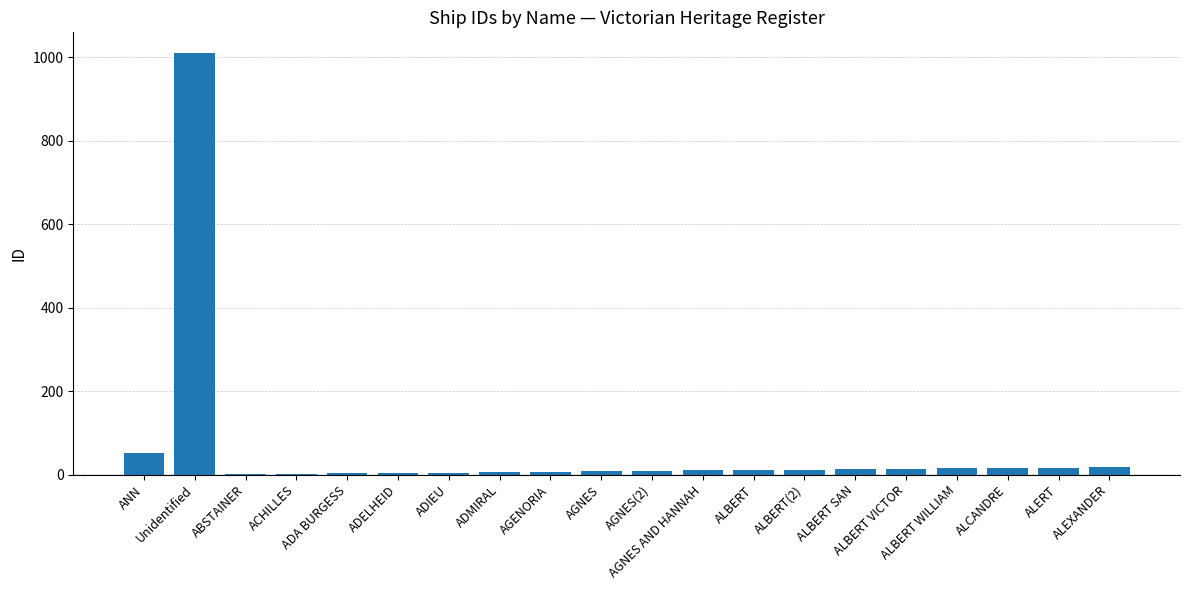

Read the value at ALCANDRE.

16